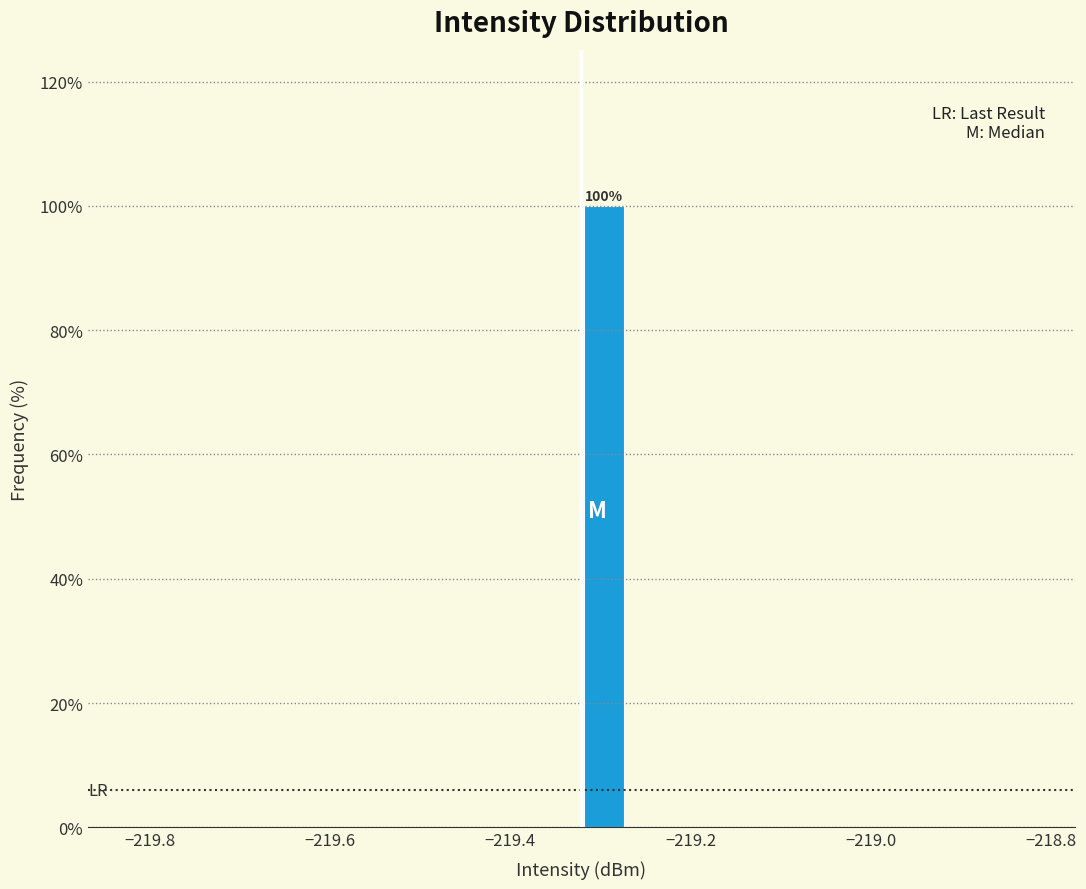

Read against the x-axis, roughly where is the centre of the tallest bar?

-219.30